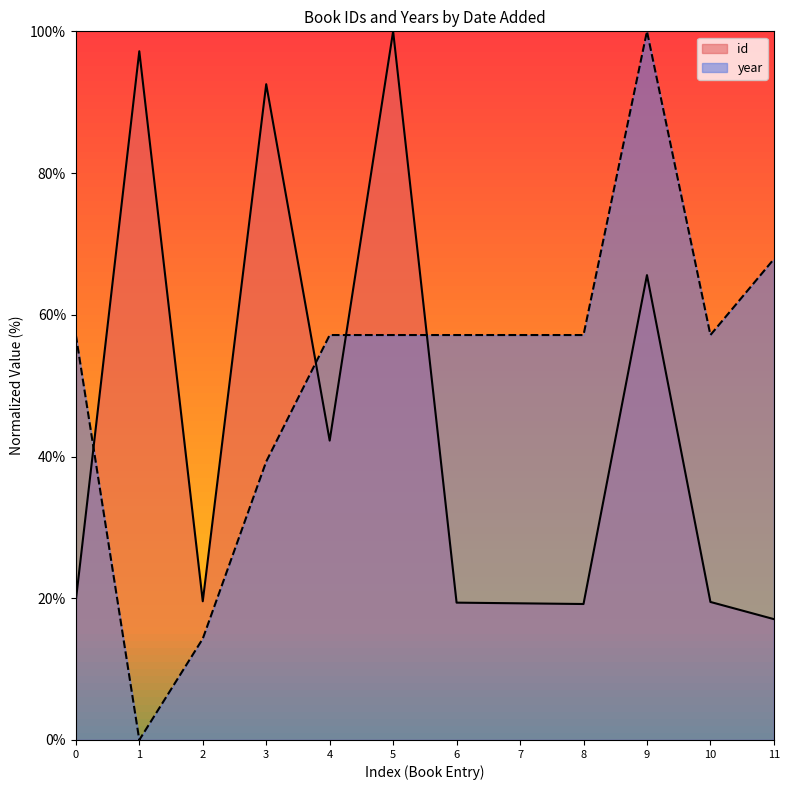

At which label does year reach its minimum?

1